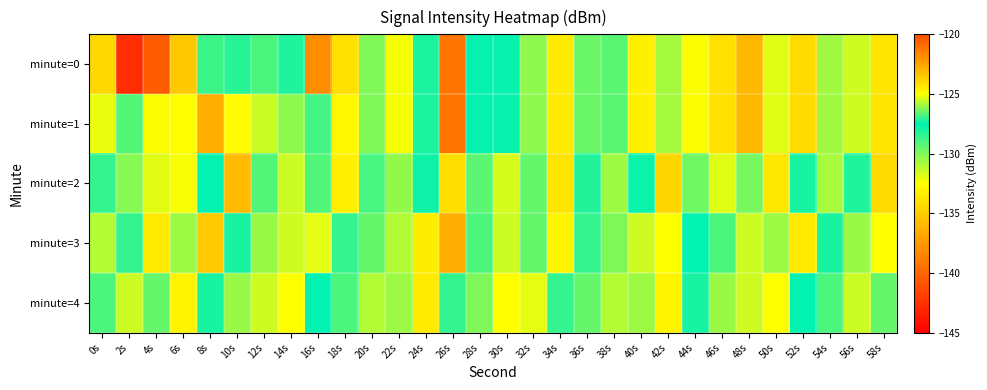

Which series has the largest range (max minus min)?

minute=0